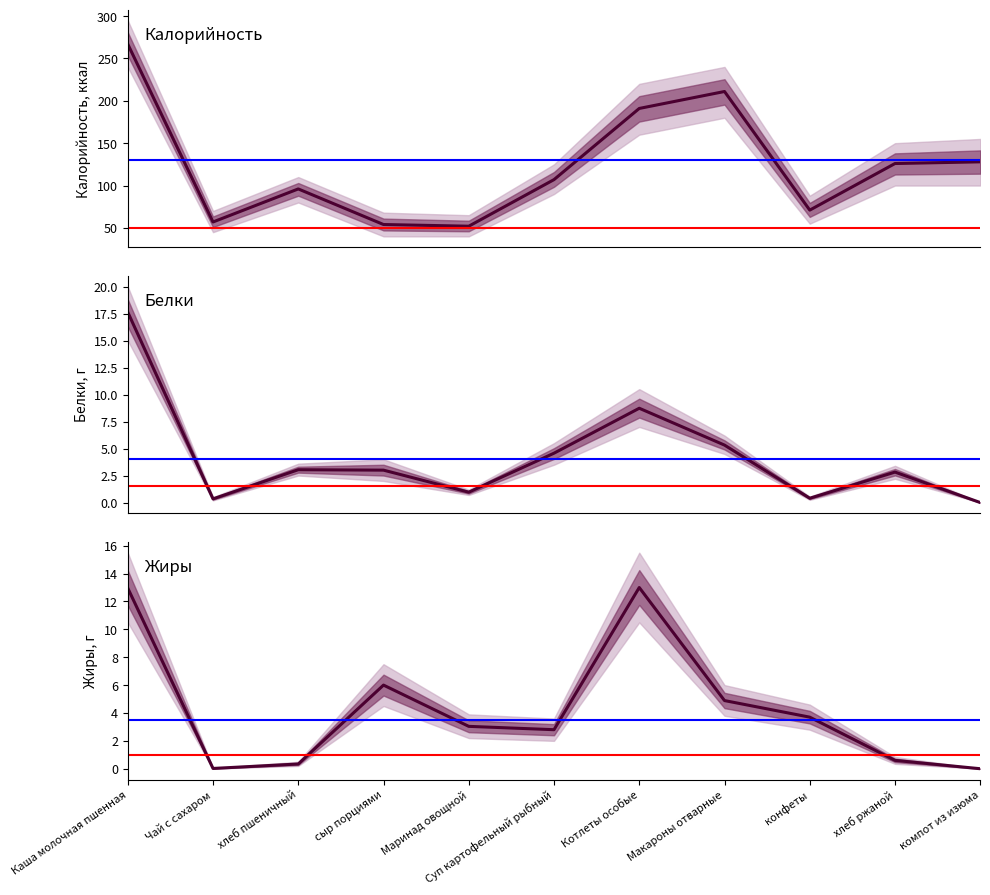

Which category has the highest value across all series?

Каша молочная пшенная